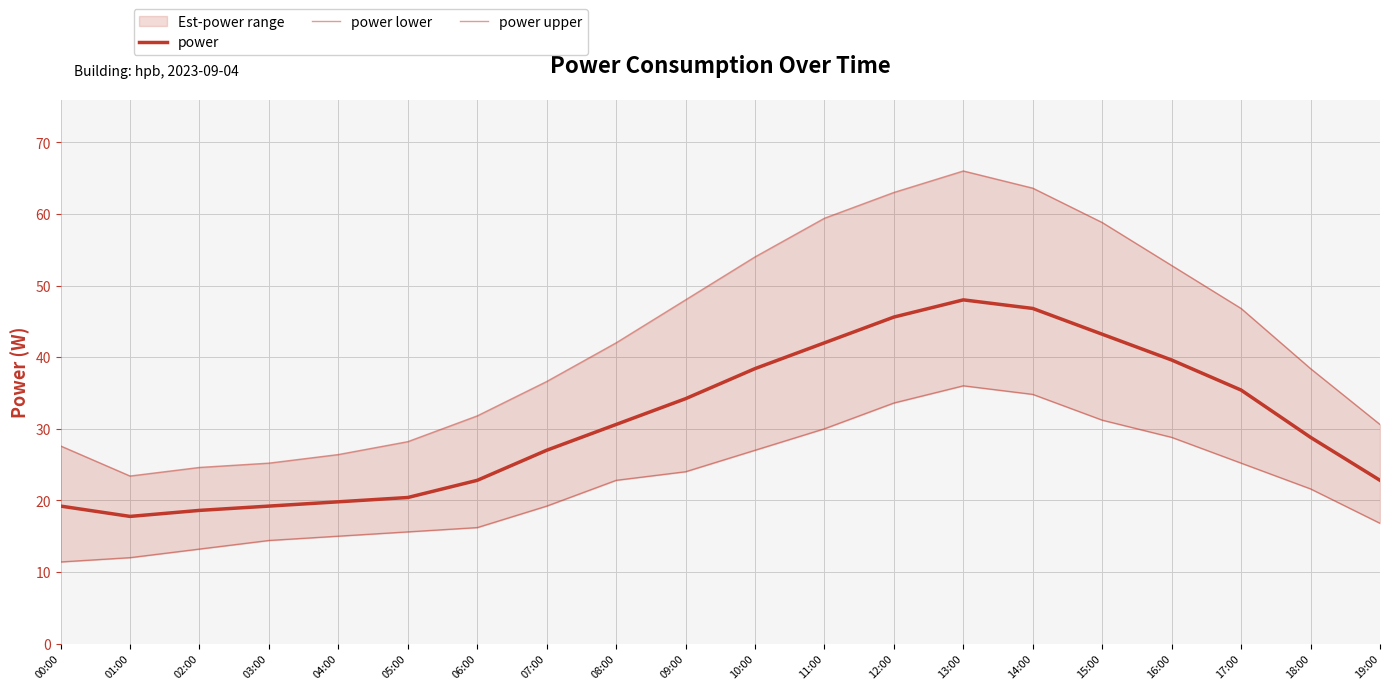

List the labels in order of power lower value, largest first.

13:00, 14:00, 12:00, 15:00, 11:00, 16:00, 10:00, 17:00, 09:00, 08:00, 18:00, 07:00, 19:00, 06:00, 05:00, 04:00, 03:00, 02:00, 01:00, 00:00